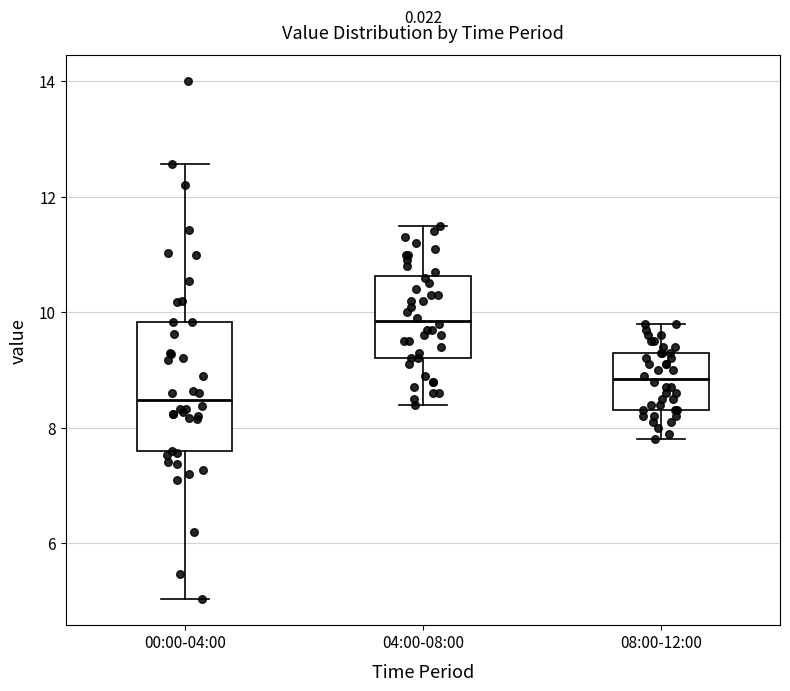

Where does the median line of the box for 08:00-12:00 sit on the y-axis? The values are not printed on the chart, so give them approximately, as read against the axis.

8.8